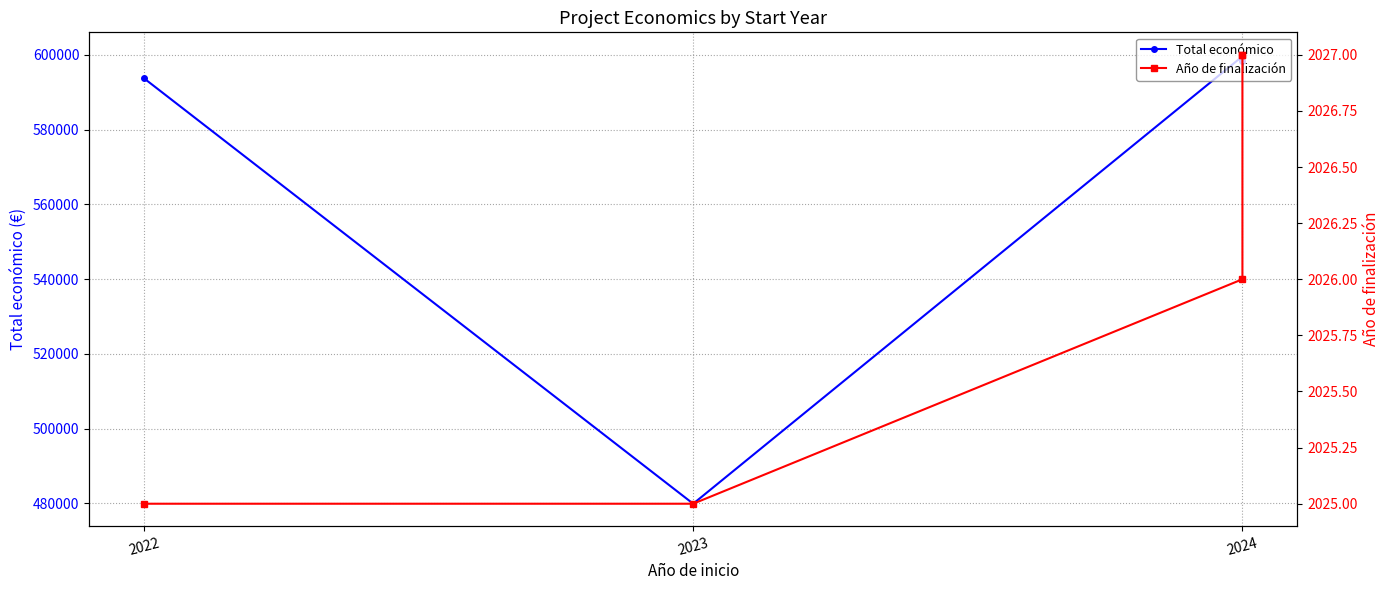

Is it true that Total económico equals 599584 at 2024?

True